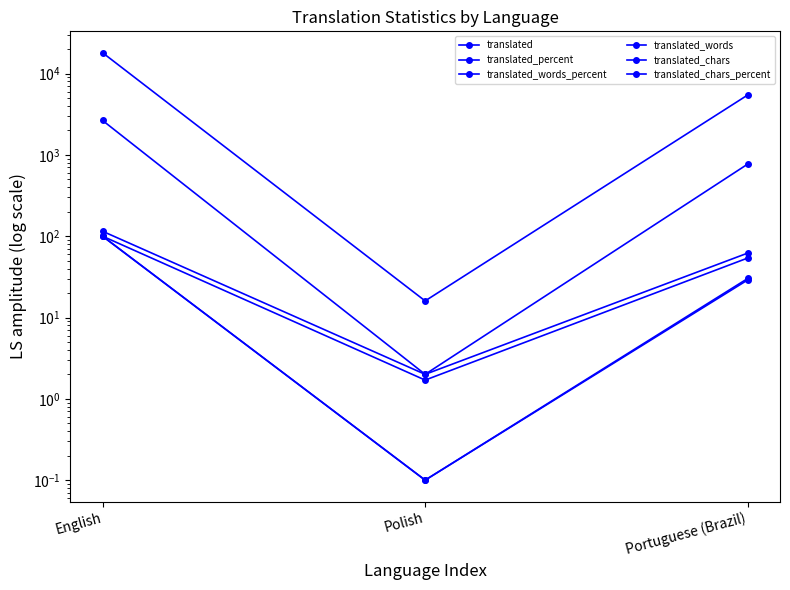

The translated series shows 62.0 at Portuguese (Brazil). True or false?

True